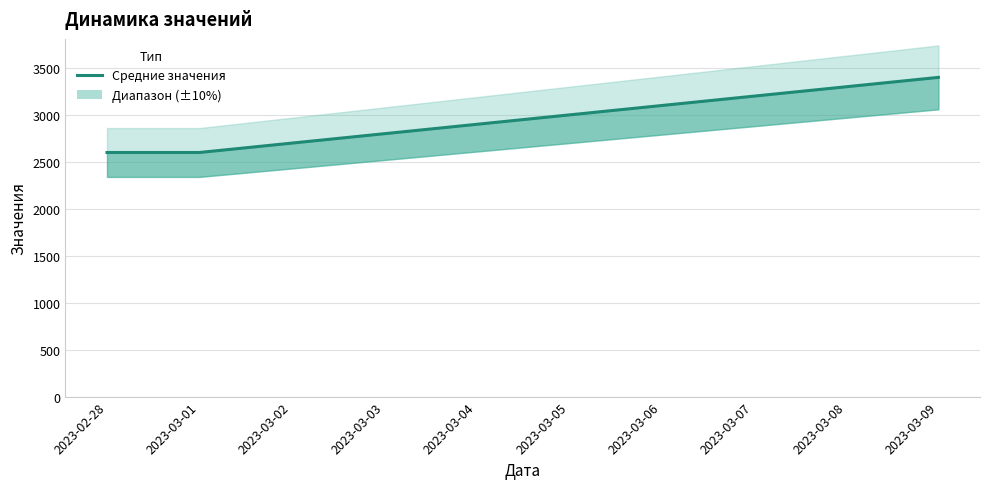

What is the difference between the maximum and second lowest values?

800